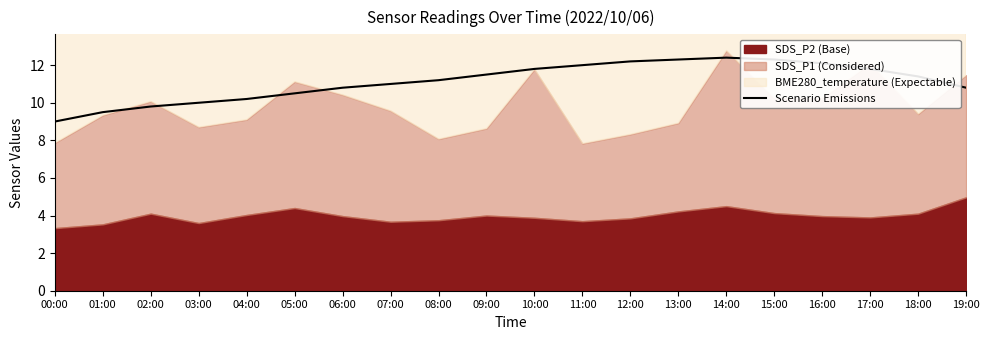

At which label does the data first exceed 11?

08:00